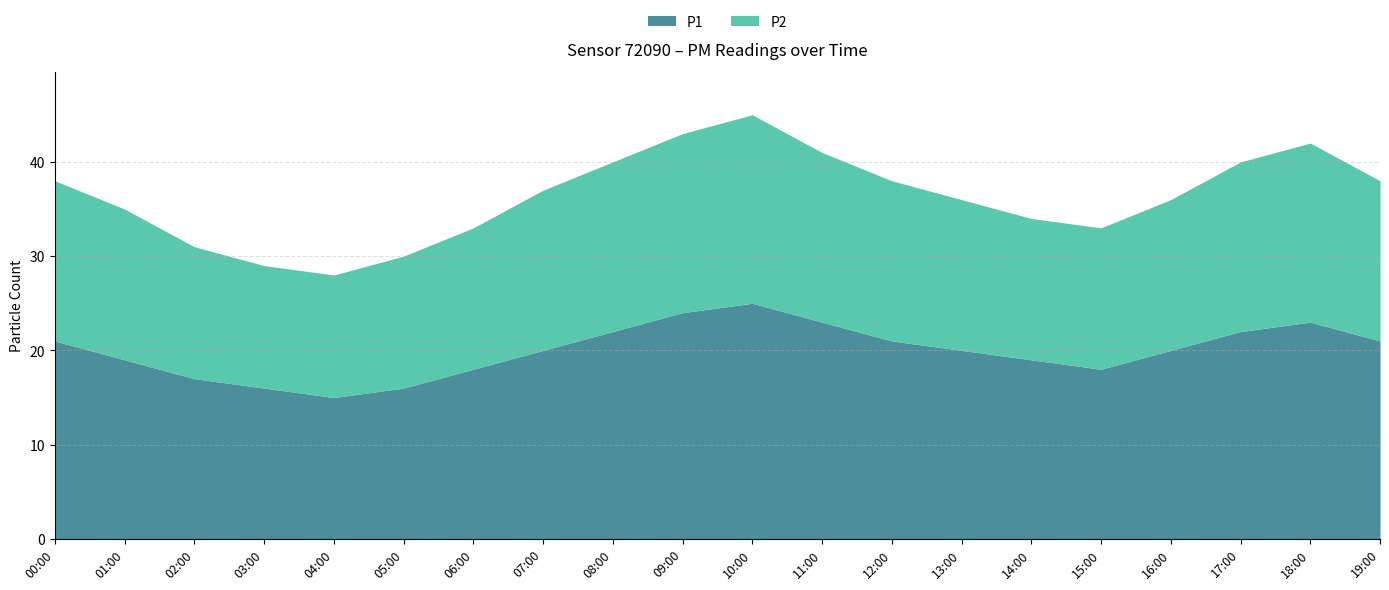

What is the label of the 6th point from the left?

05:00